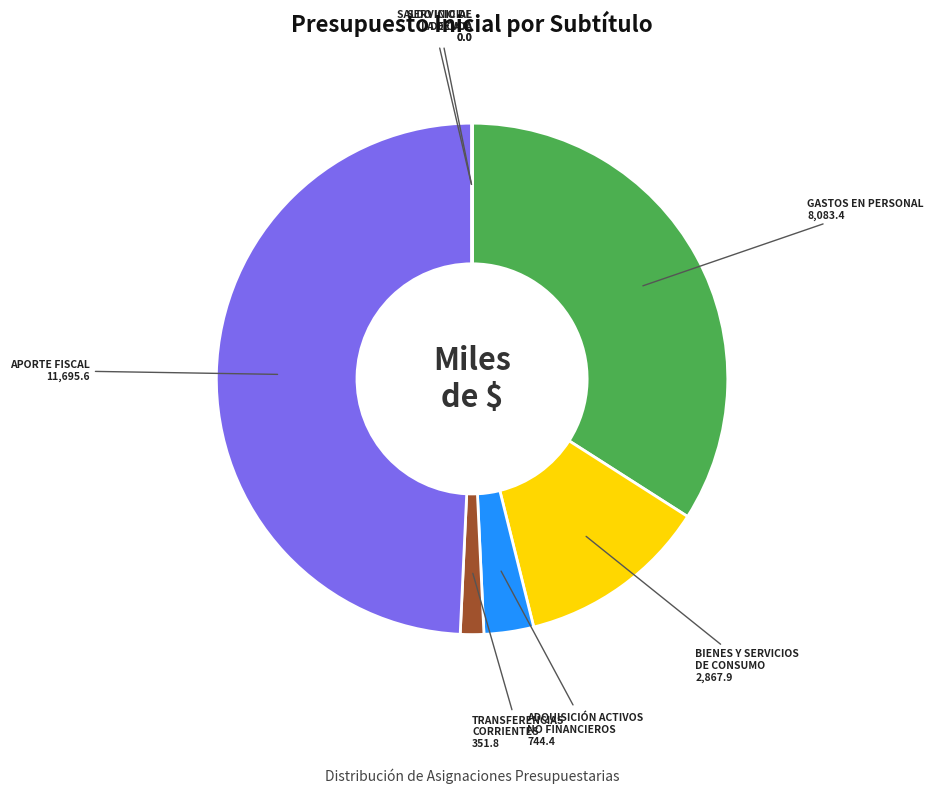

Does any single category account for the majority?

No